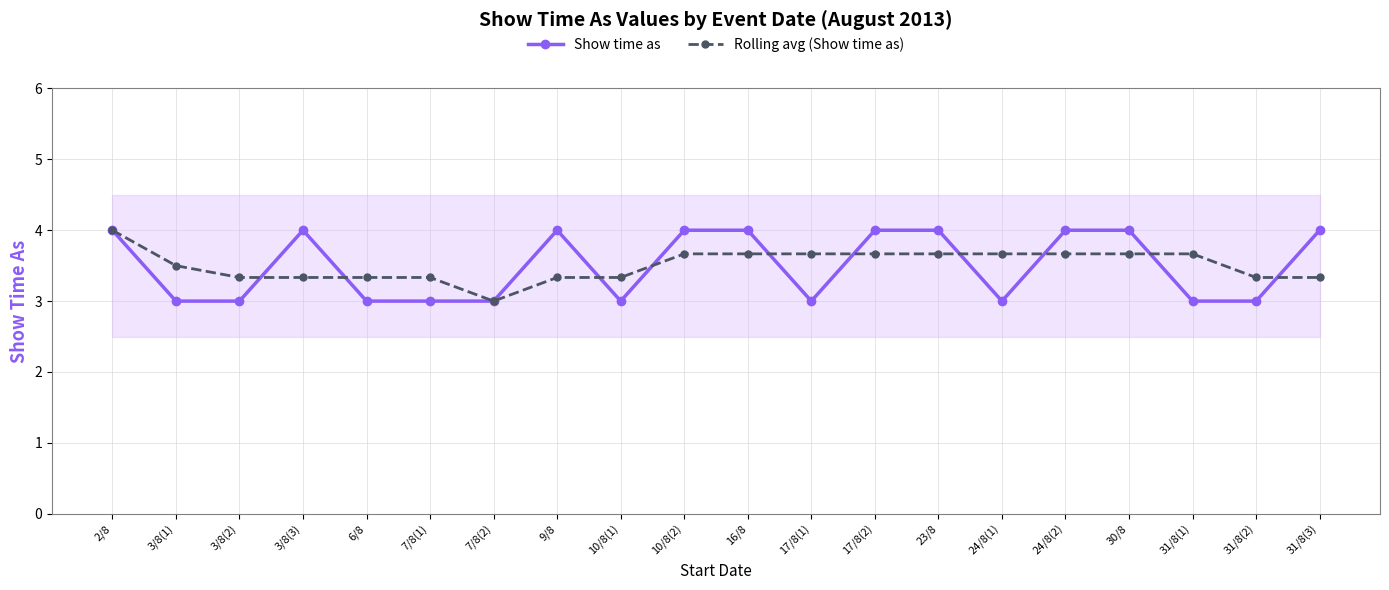

What is the total value across all series at 17/8(1)?

6.7